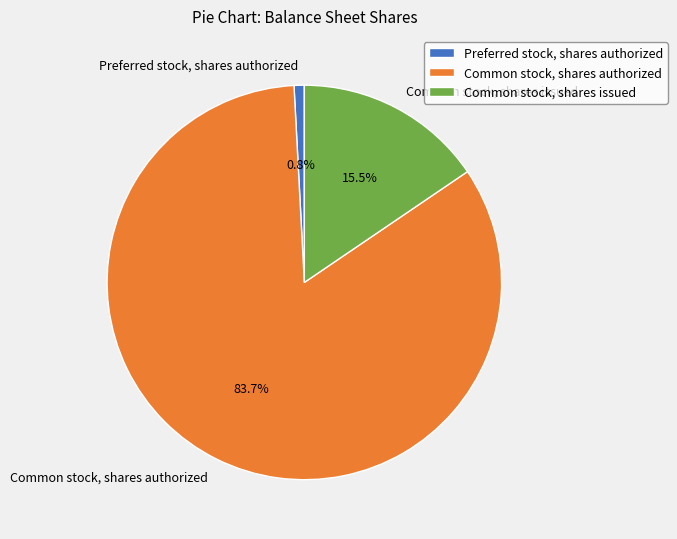

To the nearest percent, what is the difference between the largest and smallest slice percentages?

83%